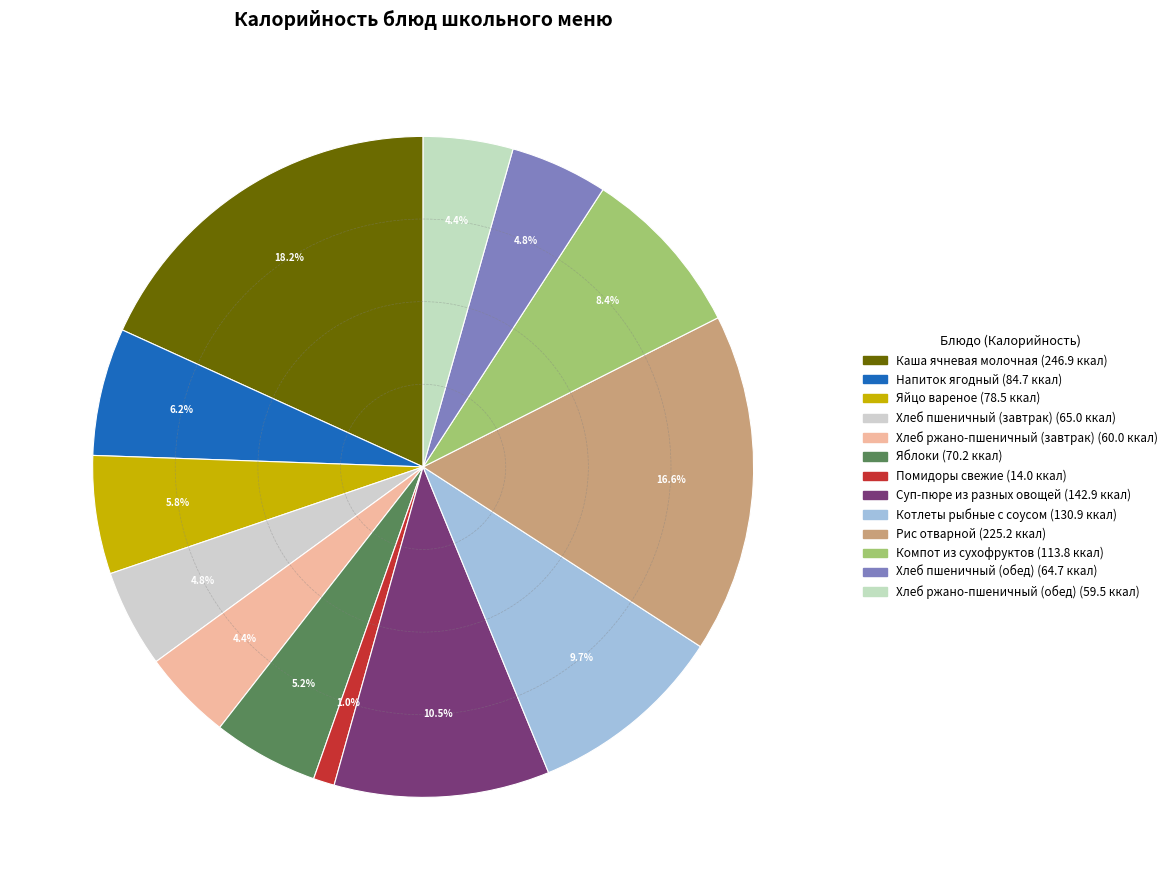

Between Суп-пюре из разных овощей and Яблоки, which is larger?

Суп-пюре из разных овощей